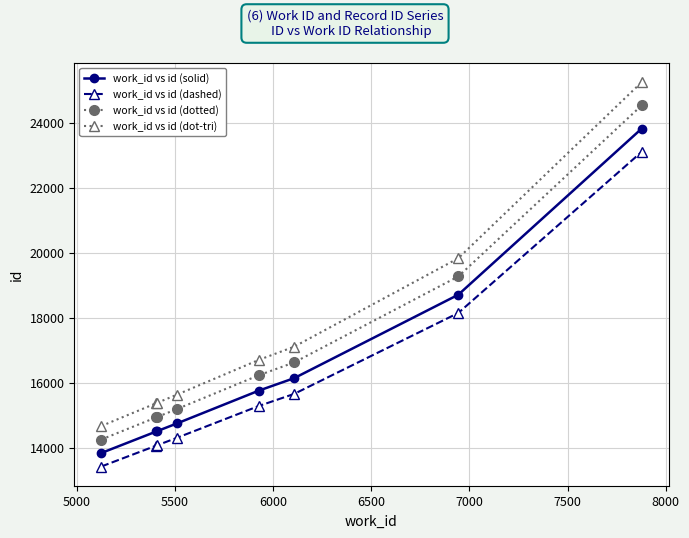

True or false: work_id vs id (dot-tri) and work_id vs id (solid) cross at least once.

False